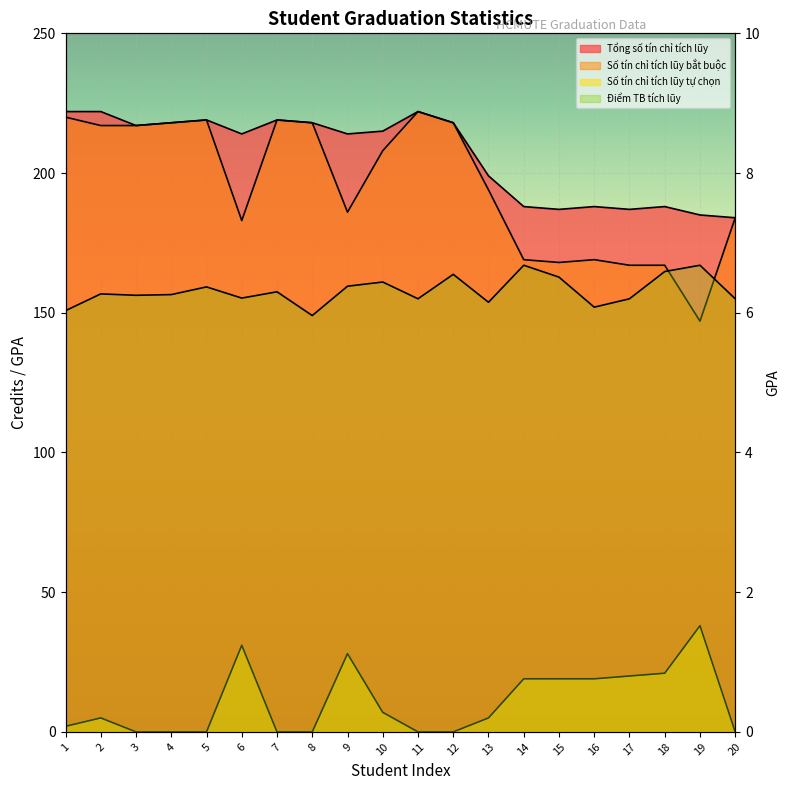

What is the value of the Điểm TB tích lũy point at the 14th from the left?

6.7